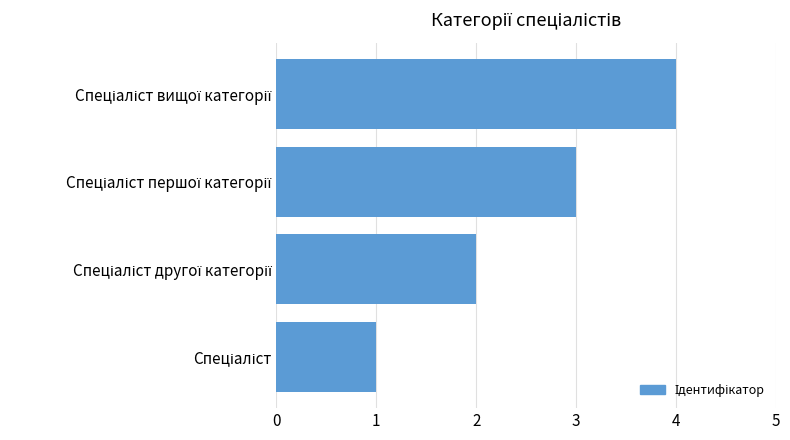

Are the bars grouped side by side (vs. stacked)?

No